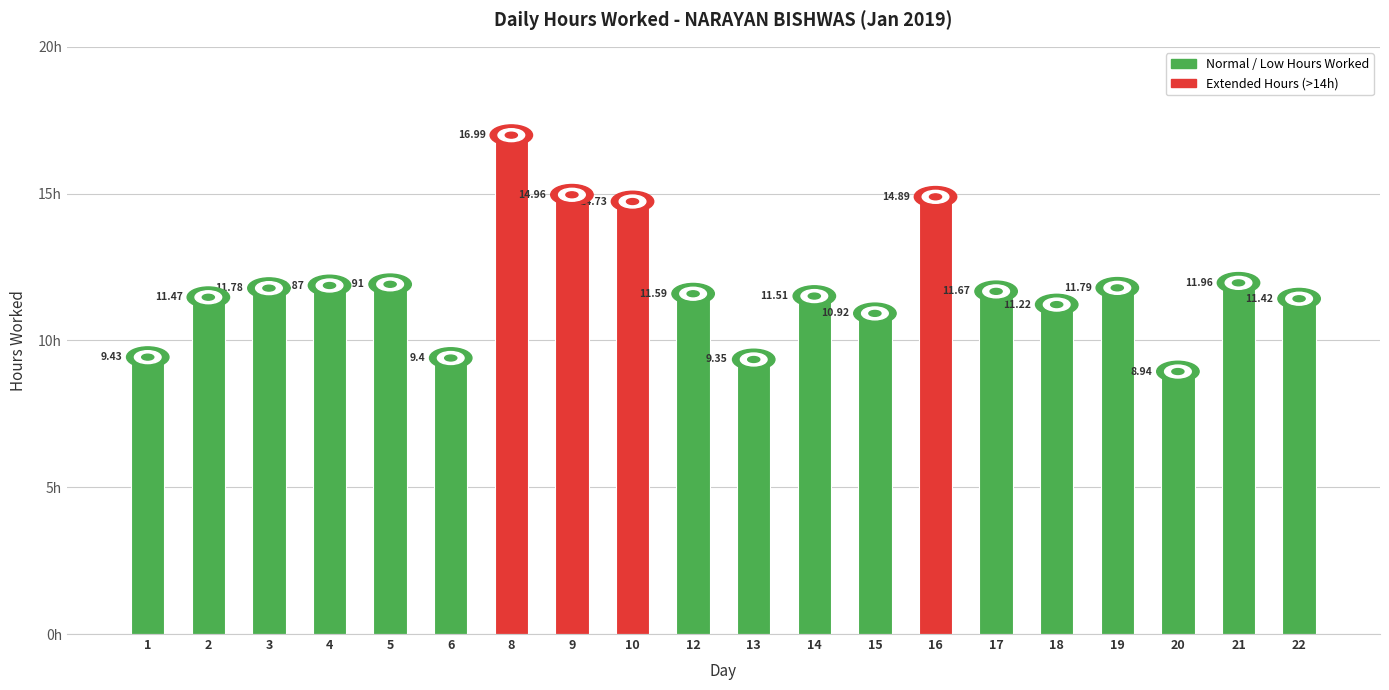

List the labels in order of value, smallest first.

20, 13, 6, 1, 15, 18, 22, 2, 14, 12, 17, 3, 19, 4, 5, 21, 10, 16, 9, 8